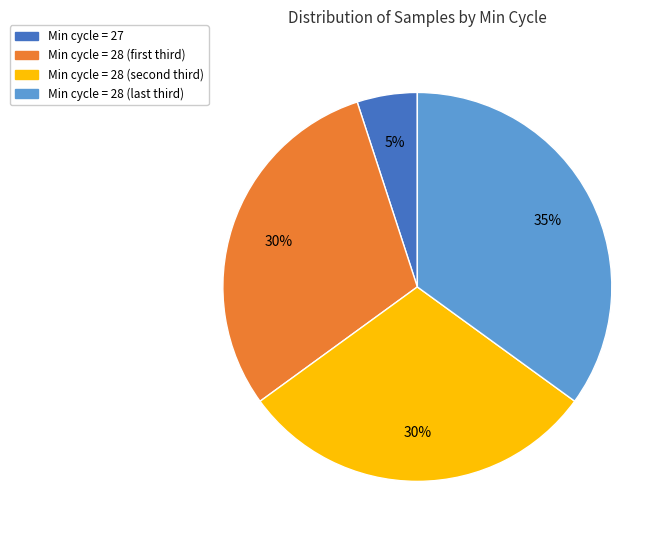

How many slices are in this pie chart?

4